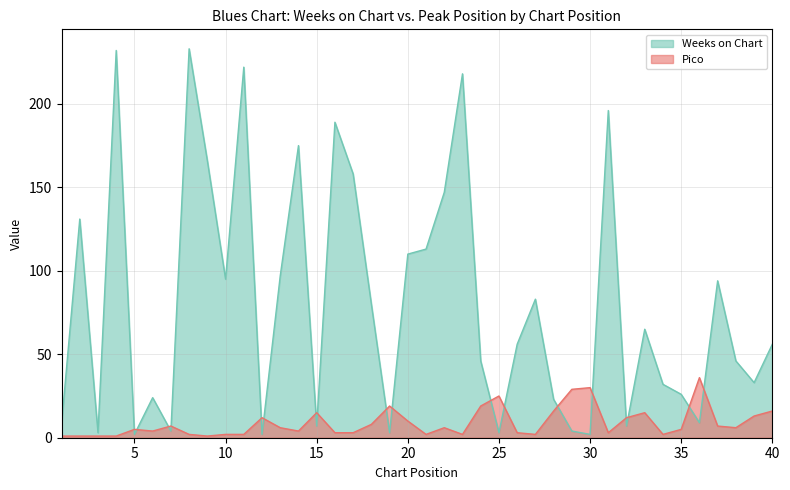

What is the minimum value for Pico?

1